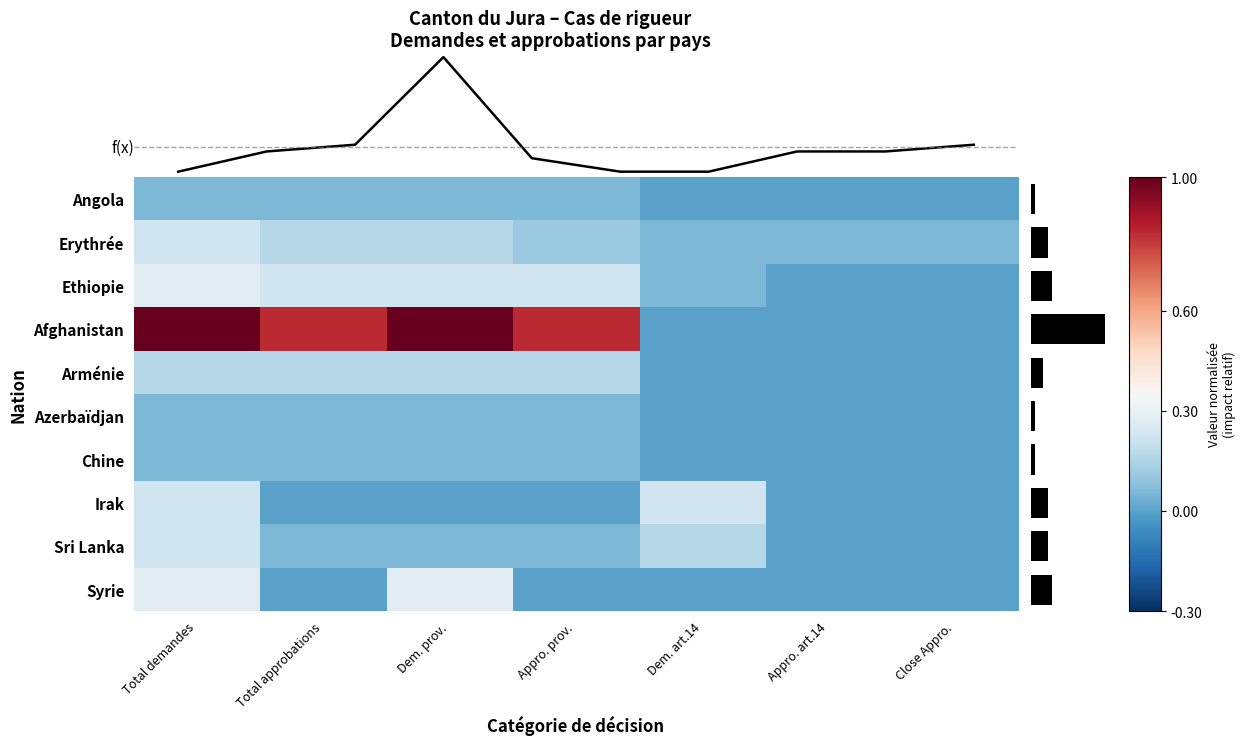

What is the difference between the second highest and minimum values in the Afghanistan series?

1.0